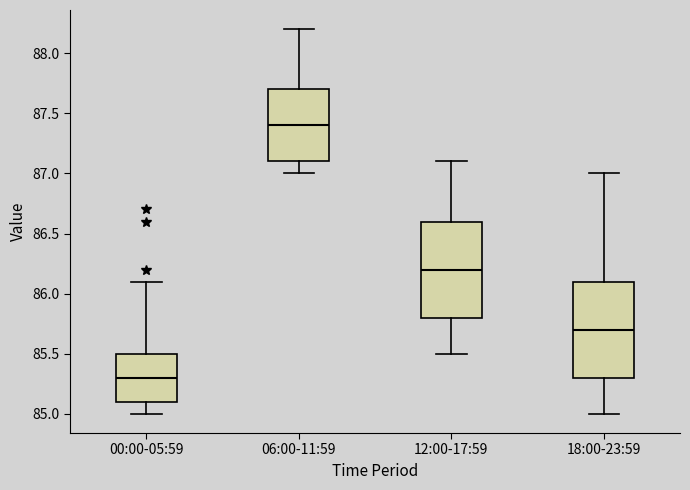

Reading left to right, read every box against the y-axis: the position of its median line, the range the box covers, and the ends of its whiskers. The values are not printed on the chart, so give them approximately, as read against the axis.

00:00-05:59: median 85.3, box 85.1 to 85.5, whiskers 85.0 to 86.1
06:00-11:59: median 87.4, box 87.1 to 87.7, whiskers 87.0 to 88.2
12:00-17:59: median 86.2, box 85.8 to 86.6, whiskers 85.5 to 87.1
18:00-23:59: median 85.7, box 85.3 to 86.1, whiskers 85.0 to 87.0